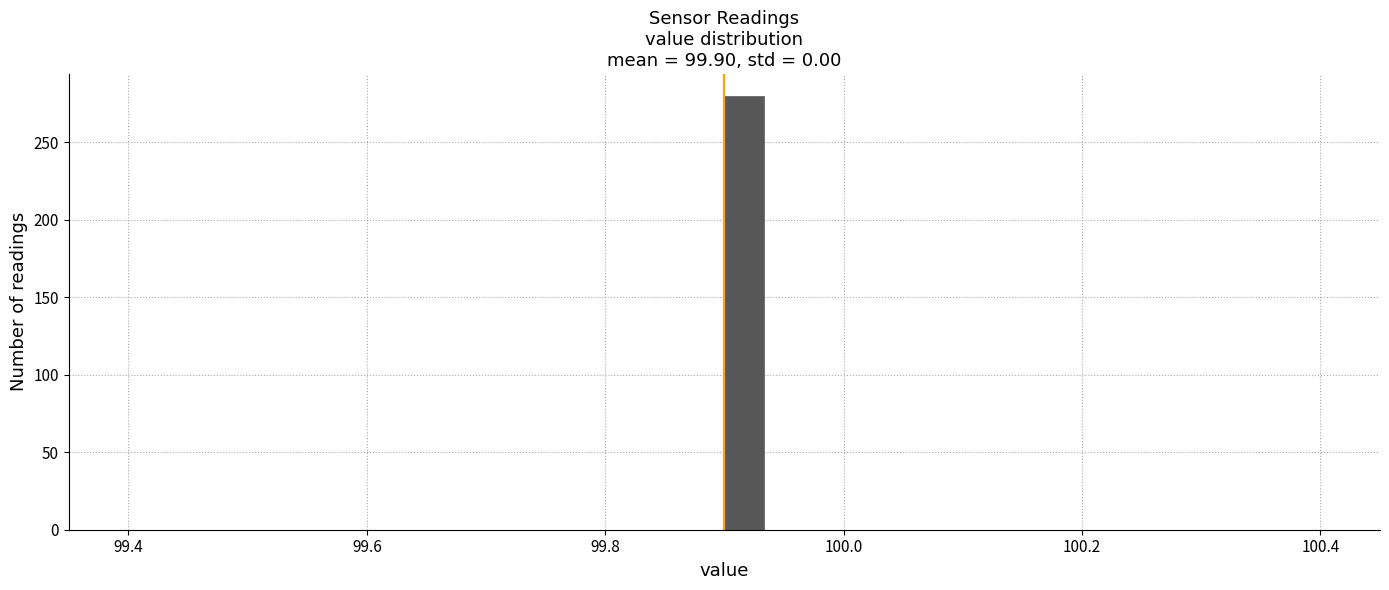

Read against the x-axis, roughly where is the centre of the tallest bar?

99.92